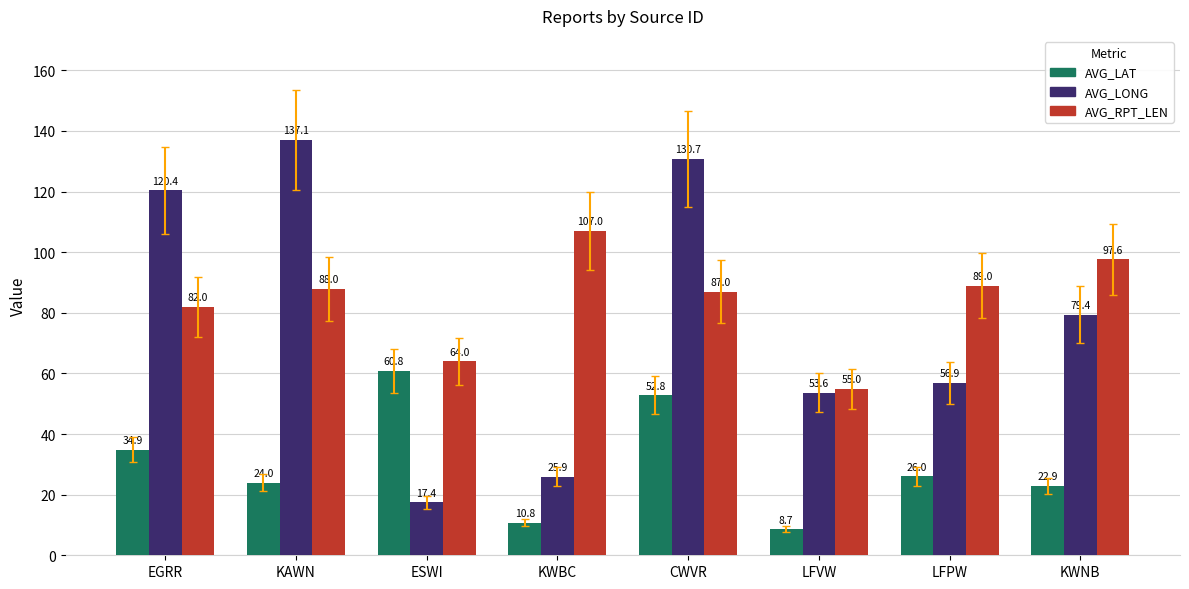

What is the label of the 4th bar from the right?

CWVR